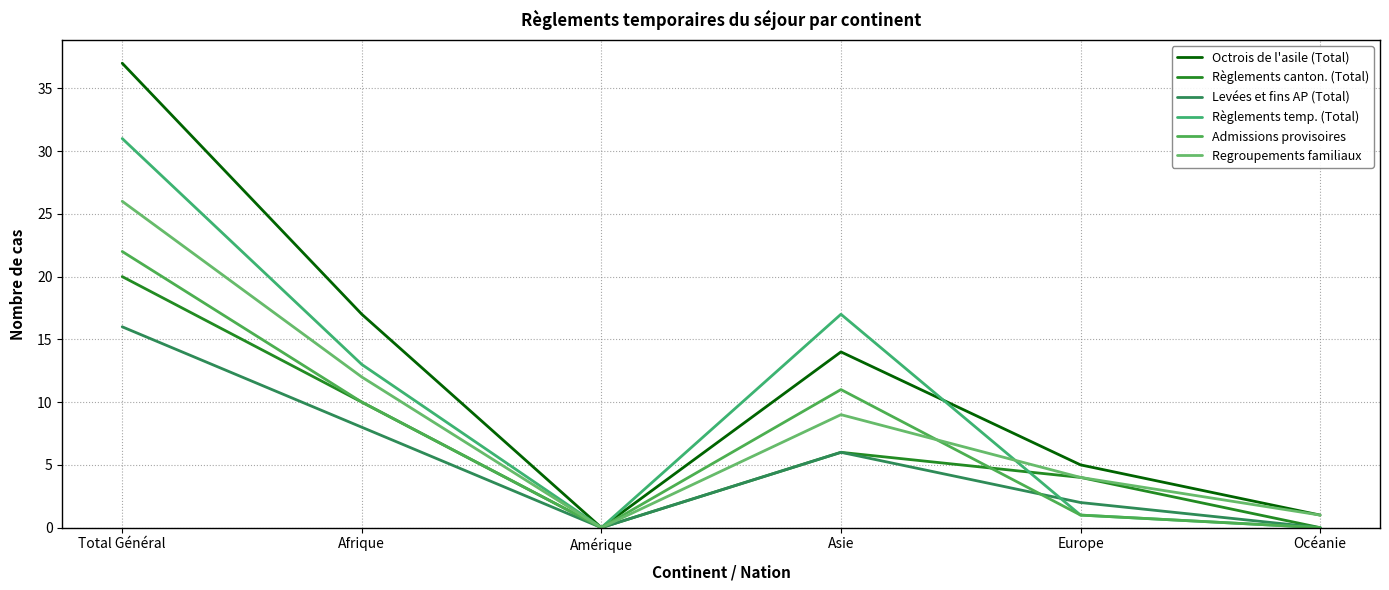

True or false: Admissions provisoires and Octrois de l'asile (Total) cross at least once.

False